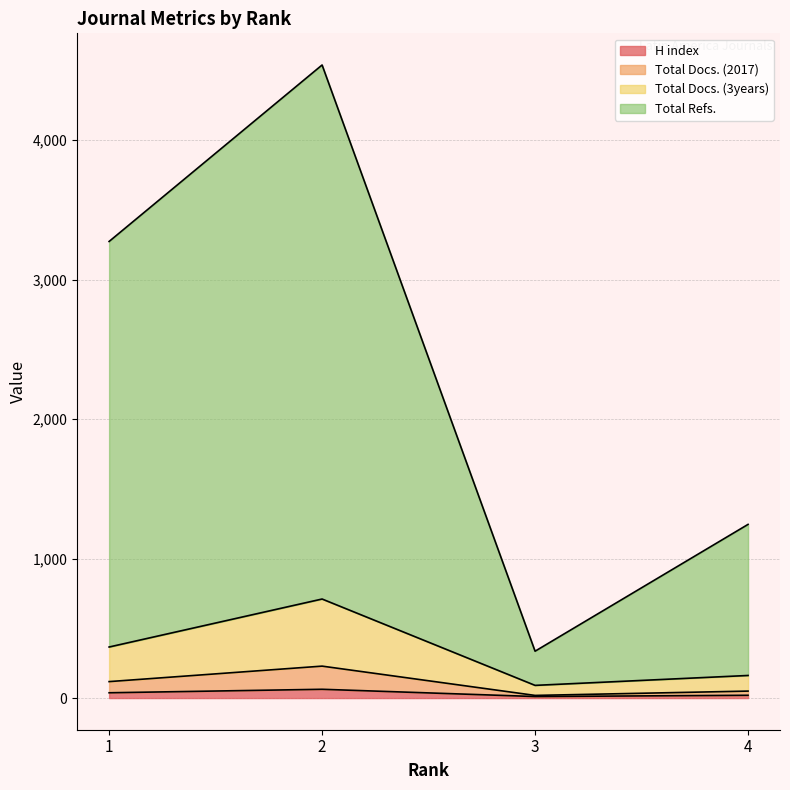

The Total Docs. (2017) series shows 50 at 4. True or false?

True